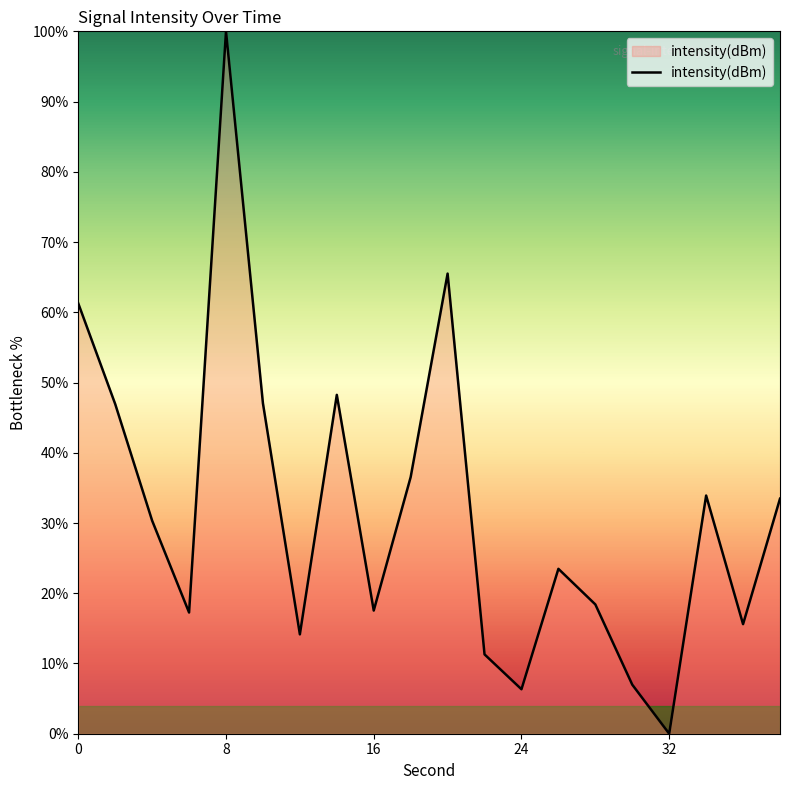

What is the maximum value shown in the chart?

100.0